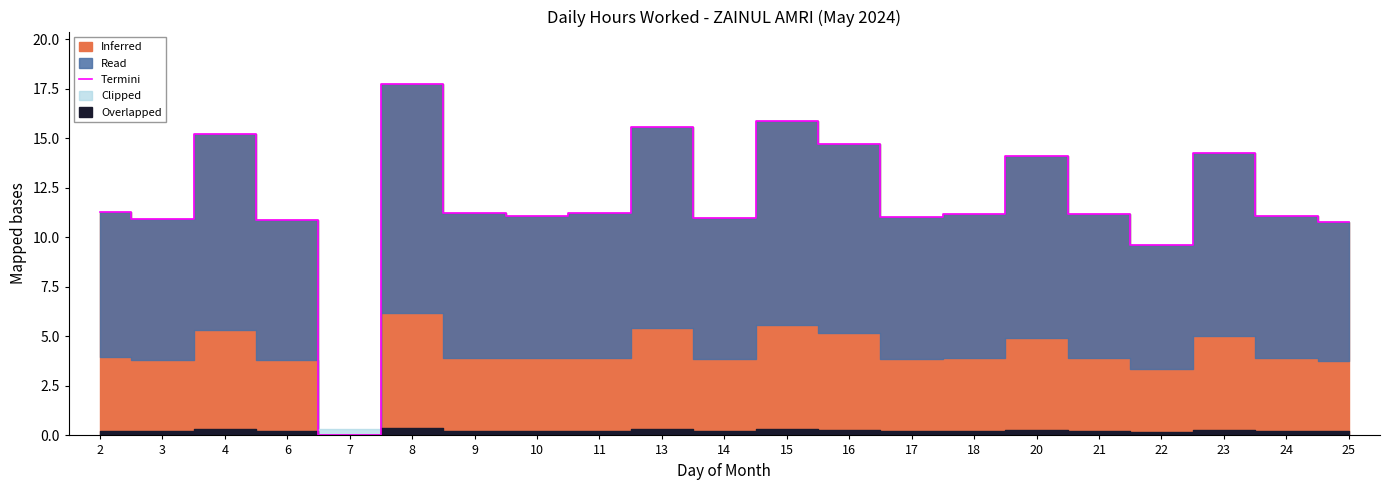

The chart shows a value of 17.1 at 6. True or false?

False